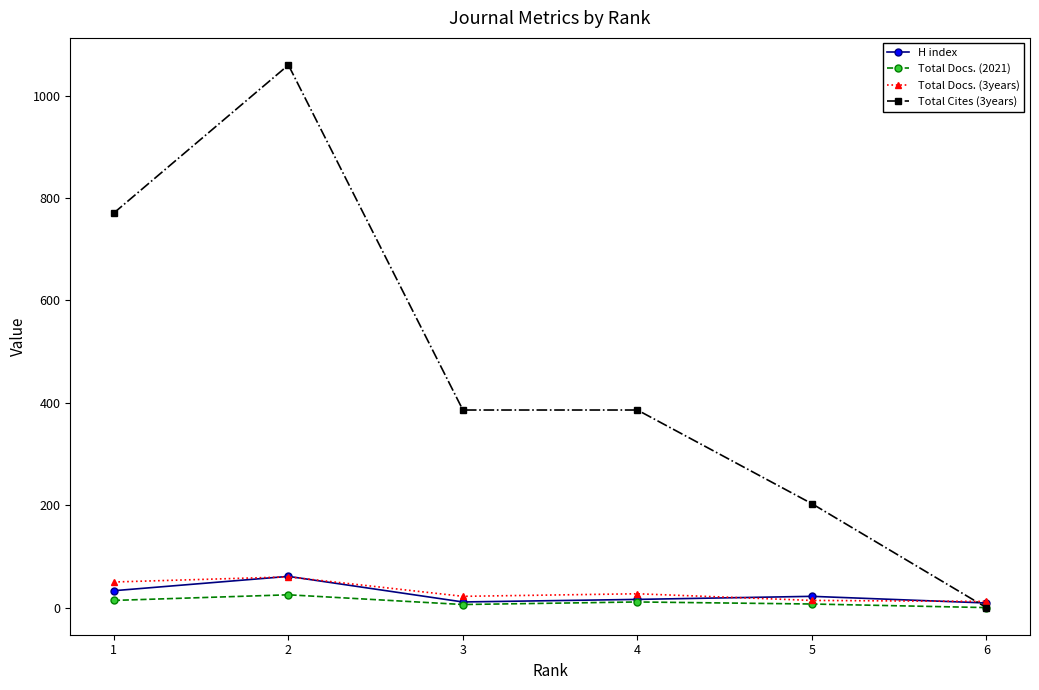

Which series has the largest total across all categories?

Total Cites (3years)